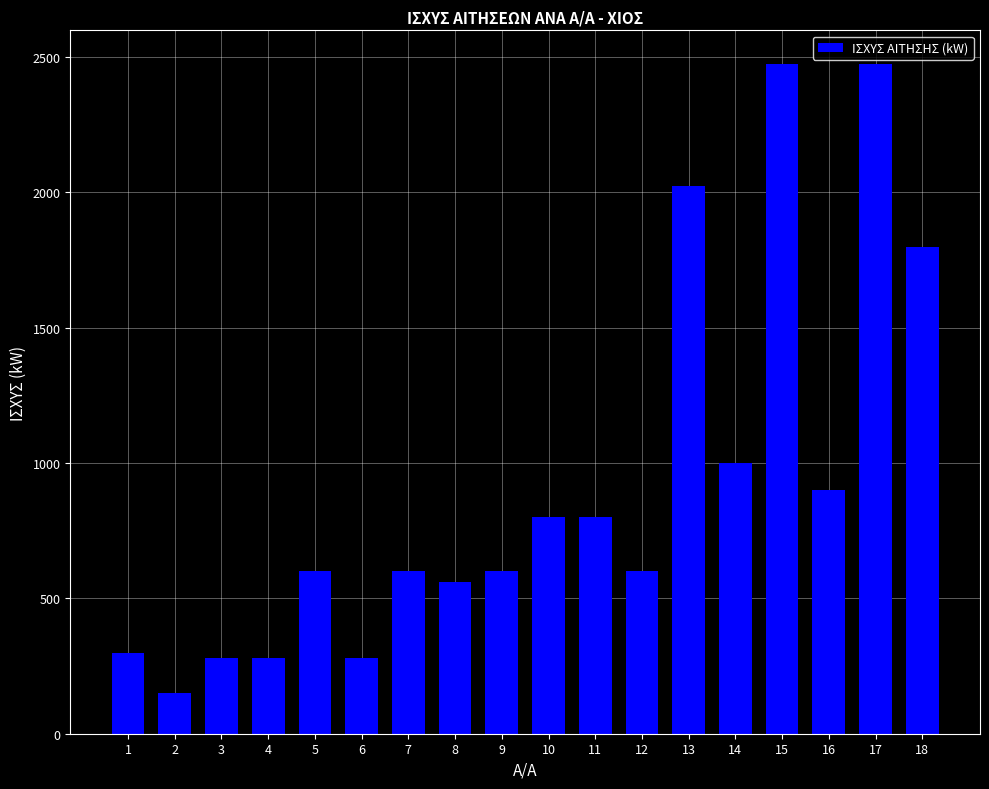

What is the sum of the values at 18 and 6?

2080